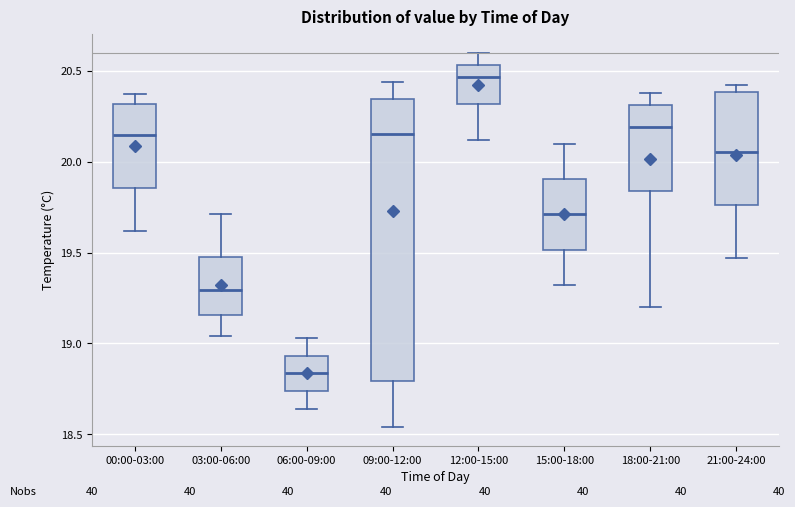

Which box is the tallest, from its lower edge to its upper edge?

09:00-12:00